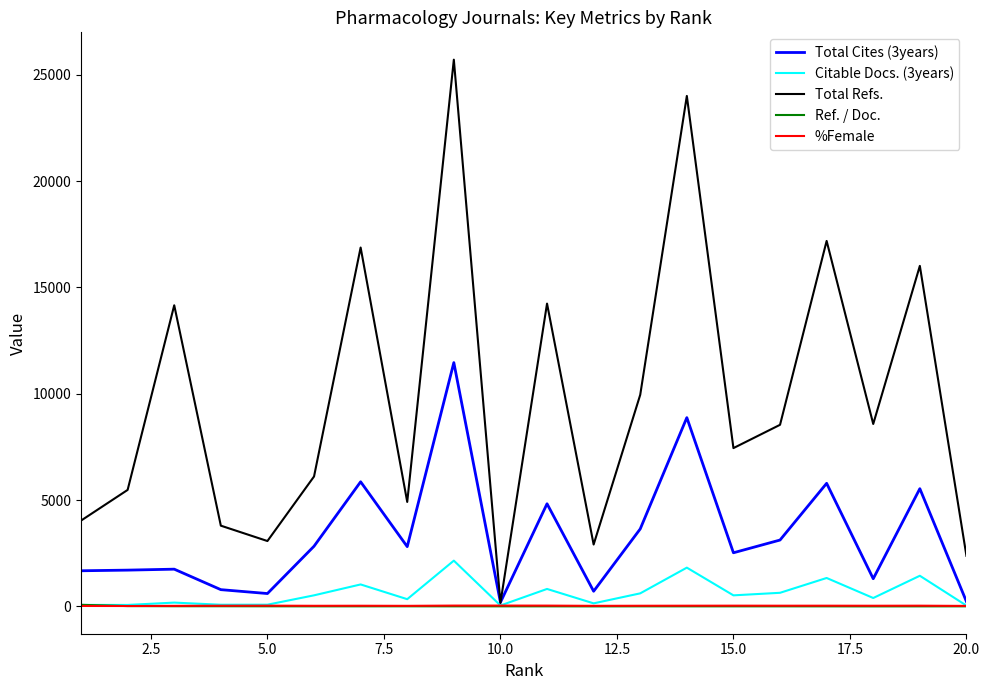

Which series has the widest spread of values?

Total Refs.